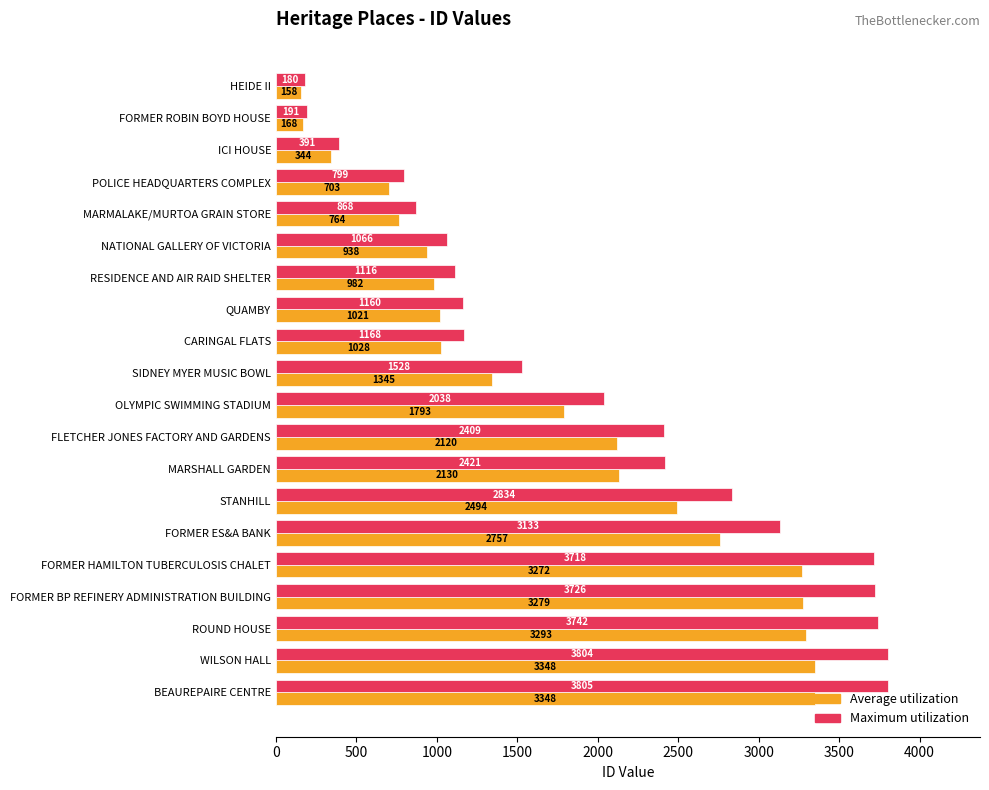

Between HEIDE II and FLETCHER JONES FACTORY AND GARDENS, which series saw the biggest shift?

Maximum utilization